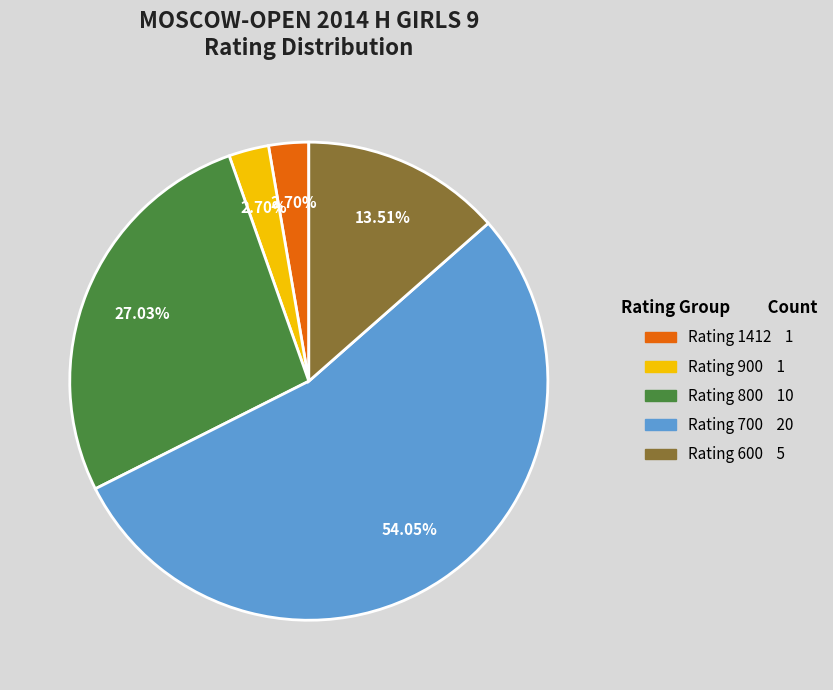

Is there a majority slice in this chart?

Yes